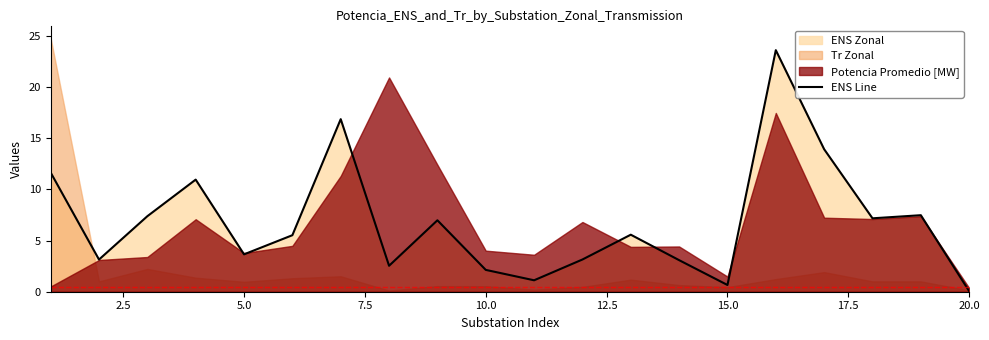

True or false: the data has more than 0 interior local peaks.

True